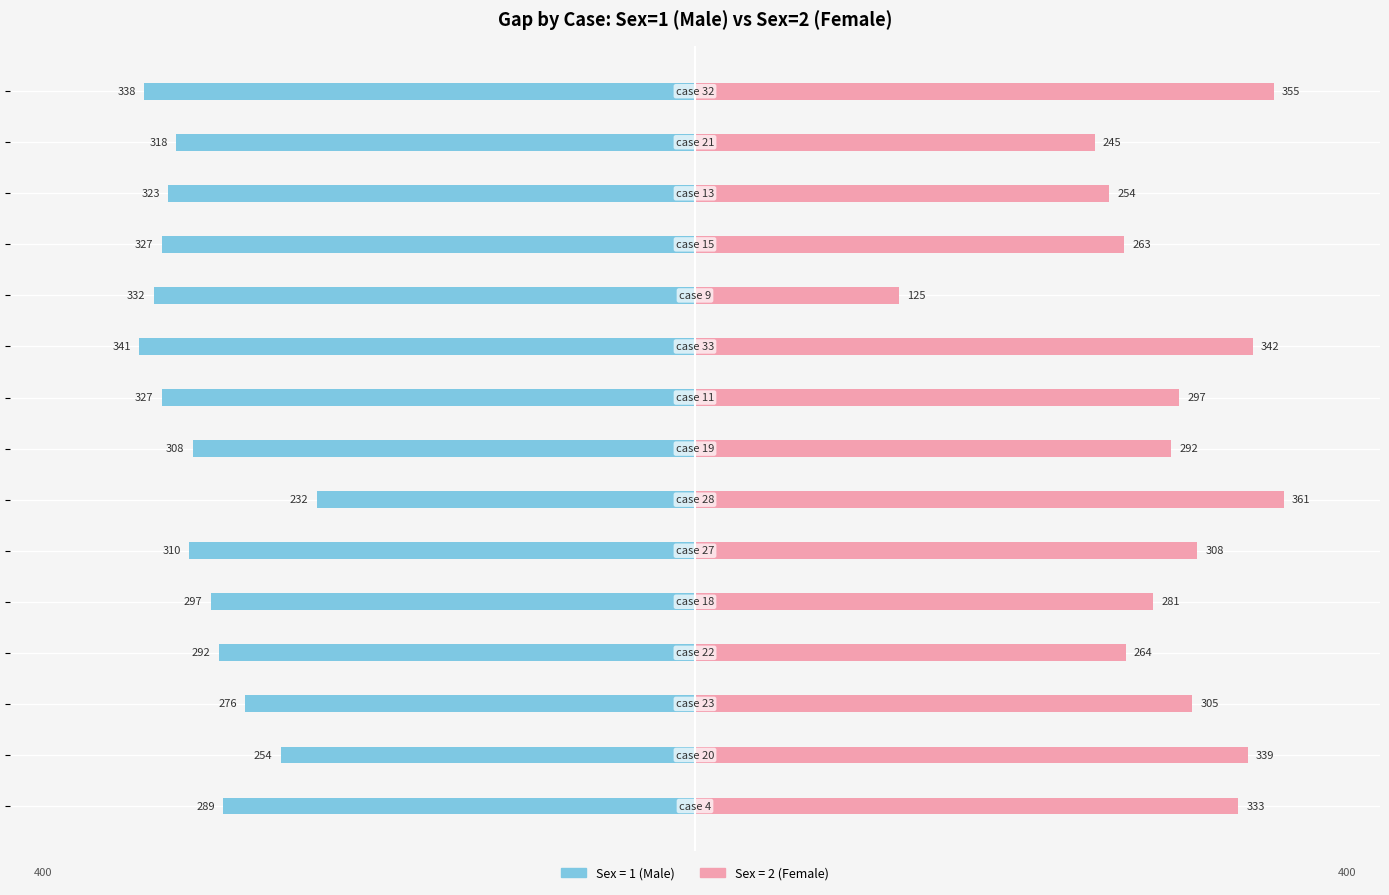

How many bars are there in total?

30